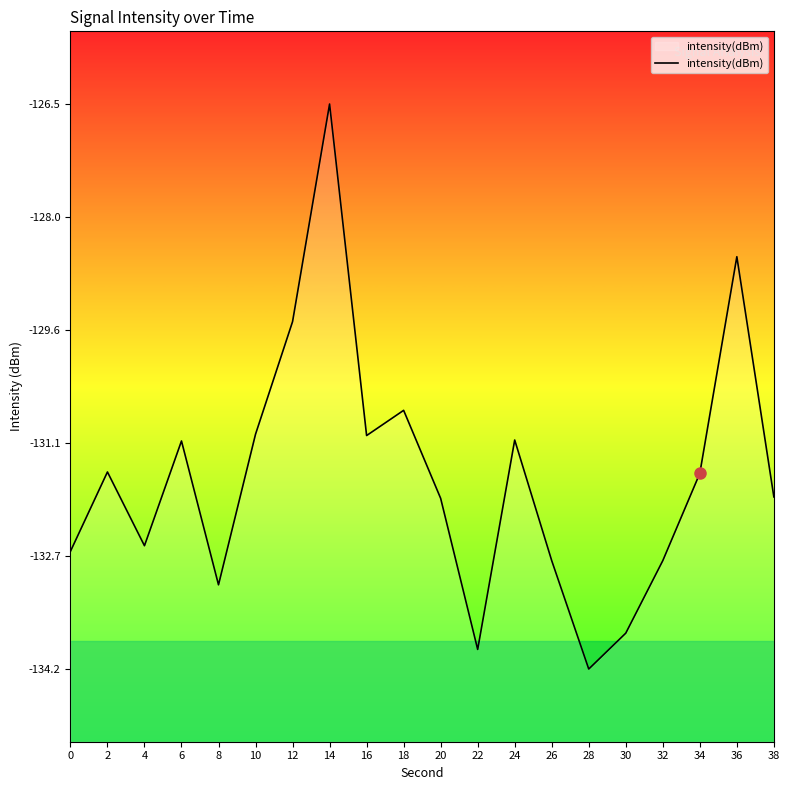

How many data points are above -131?

4